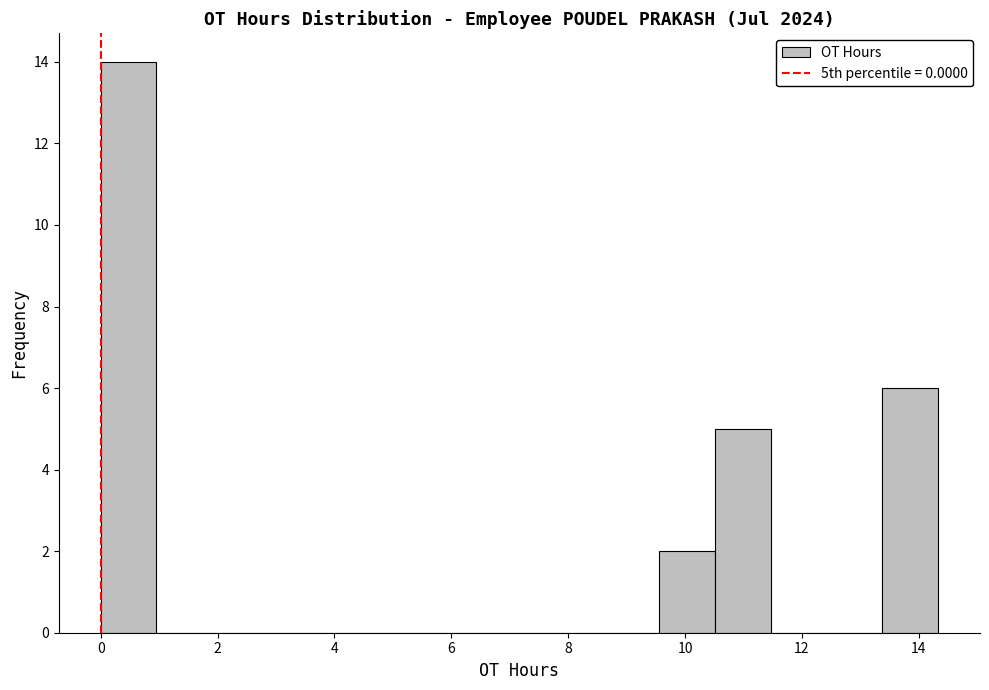

Which range on the x-axis has the tallest bar?

0.0 to 1.0